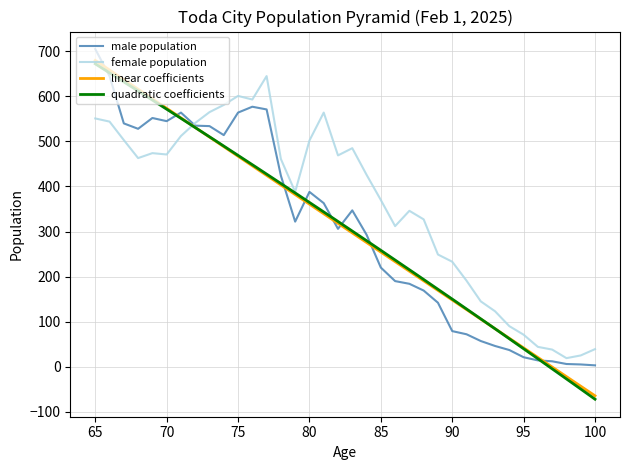

Reading right to left, what are all the values shown in this chart?

male: 65=705	66=645	67=540	68=528	69=552	70=545	71=564	72=535	73=534	74=514	75=564	76=577	77=571	78=424	79=322	80=388	81=363	82=306	83=347	84=293	85=220	86=190	87=184	88=169	89=142	90=79	91=72	92=57	93=46	94=37	95=21	96=14	97=12	98=6	99=5	100=3
female: 65=551	66=544	67=503	68=463	69=474	70=471	71=512	72=541	73=565	74=581	75=601	76=593	77=645	78=461	79=388	80=502	81=564	82=469	83=485	84=426	85=370	86=312	87=346	88=327	89=249	90=233	91=191	92=145	93=123	94=90	95=71	96=44	97=38	98=19	99=25	100=39